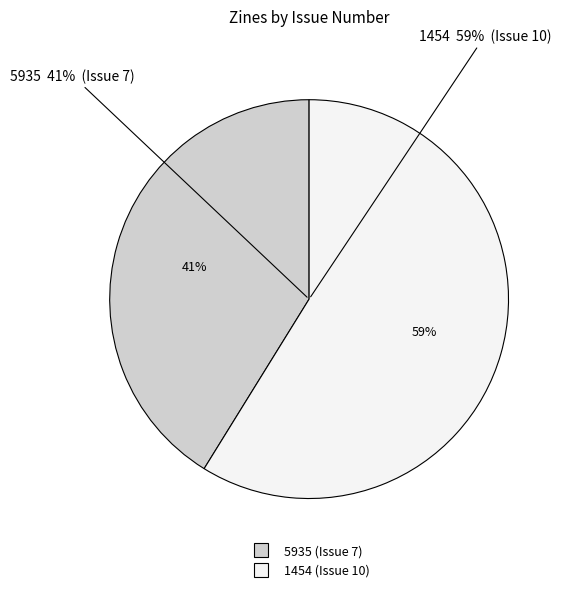

The 5935 (Issue 7) slice represents 32% of the pie. True or false?

False